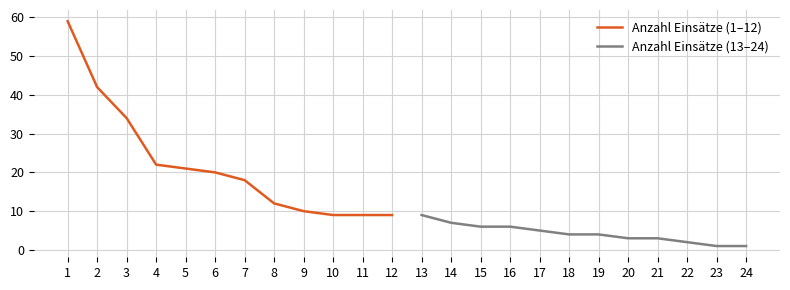

List the series in order of their peak value, highest first.

Anzahl Einsätze (1–12), Anzahl Einsätze (13–24)